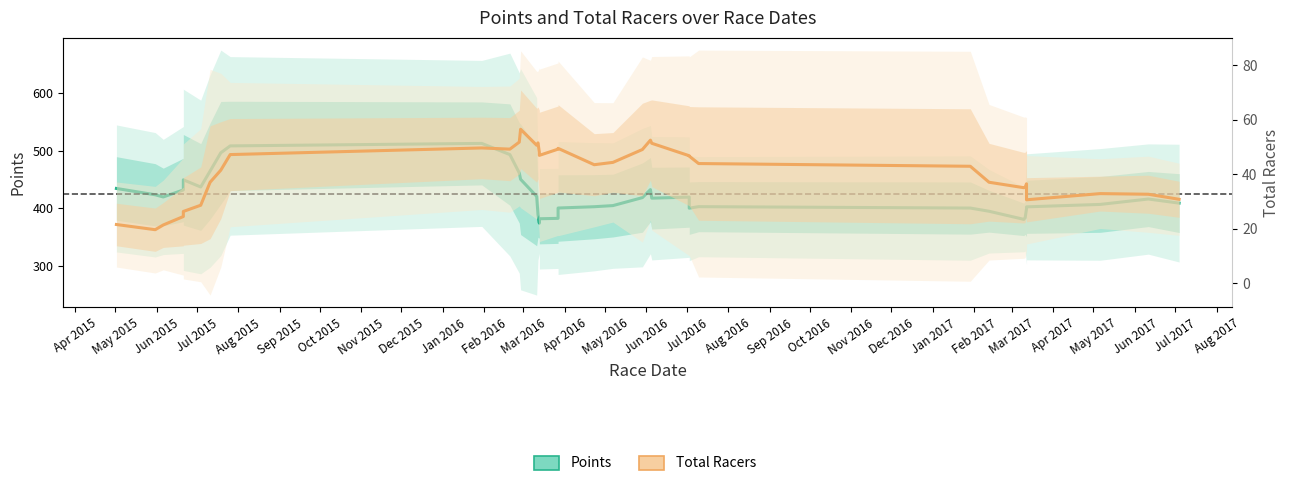

How many data points in Points (smoothed) are less than 417?

18